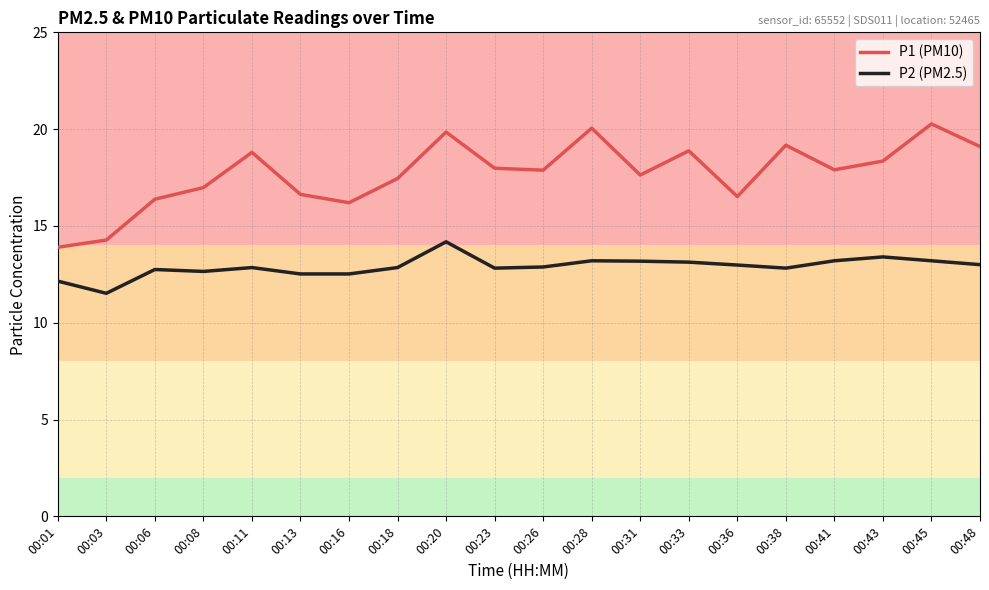

Which series has the largest total across all categories?

P1 (PM10)